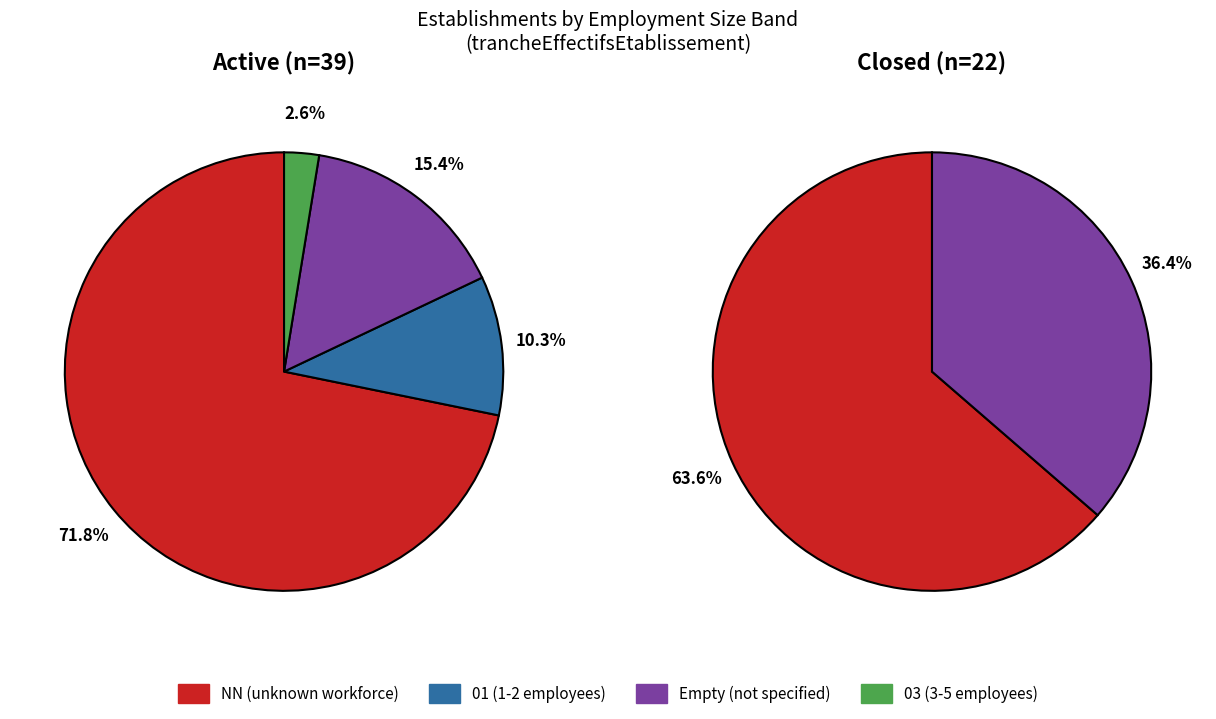

Does  account for over 50% of the chart?

No